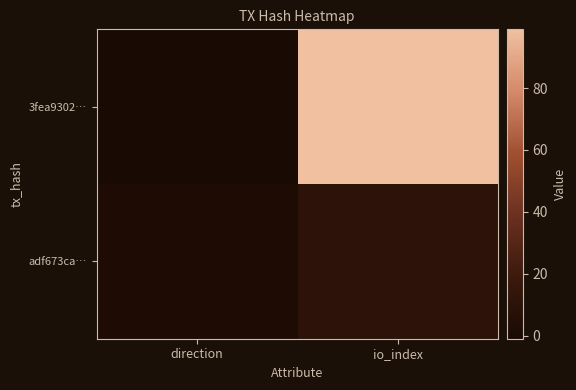

At which category does the chart reach its minimum across all series?

direction